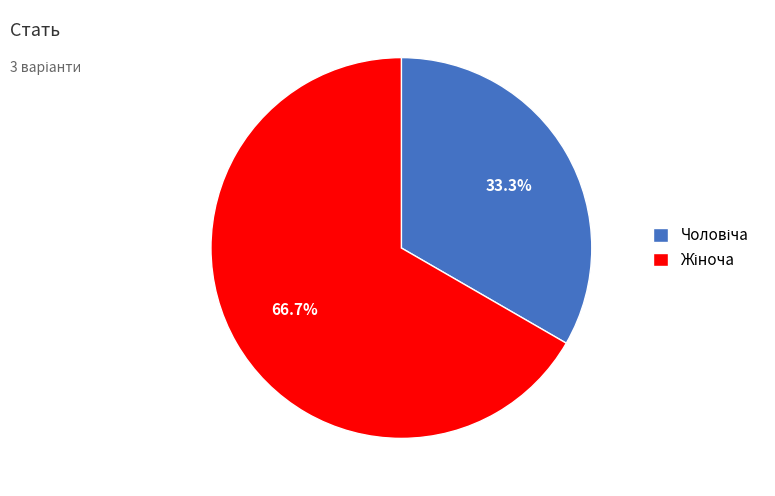

Does any single category account for the majority?

Yes